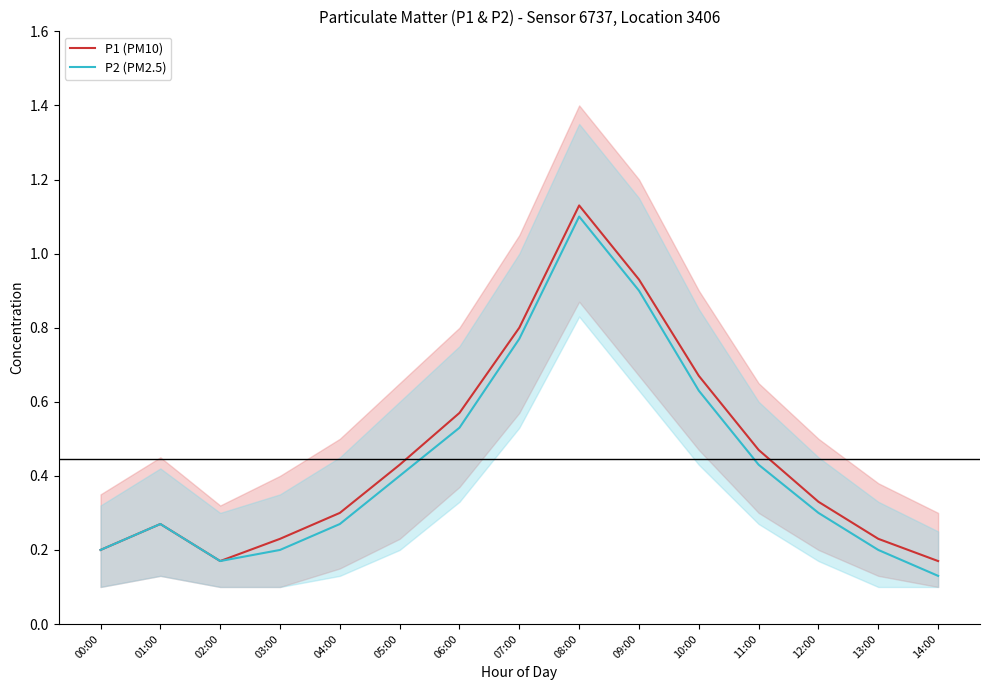

Is it true that P1 (PM10) equals 0.4 at 12:00?

False